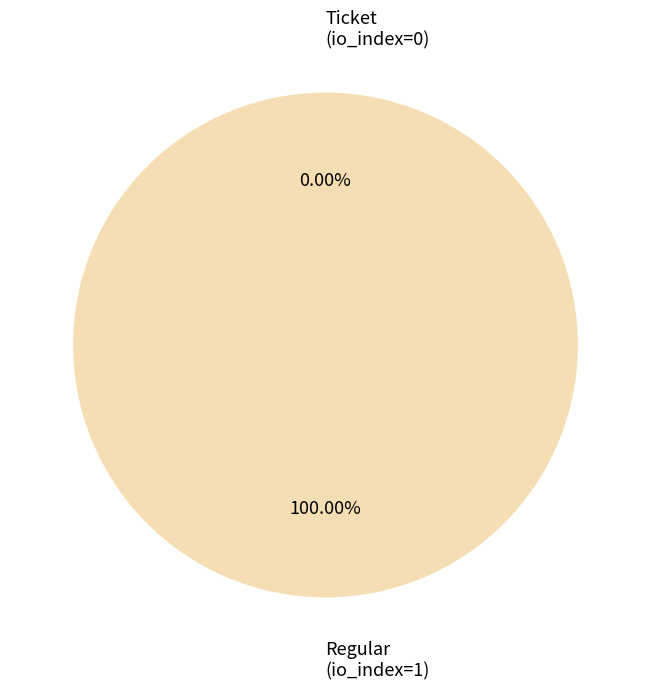

To the nearest percent, what is the difference between the Ticket and Regular slice percentages?

100%